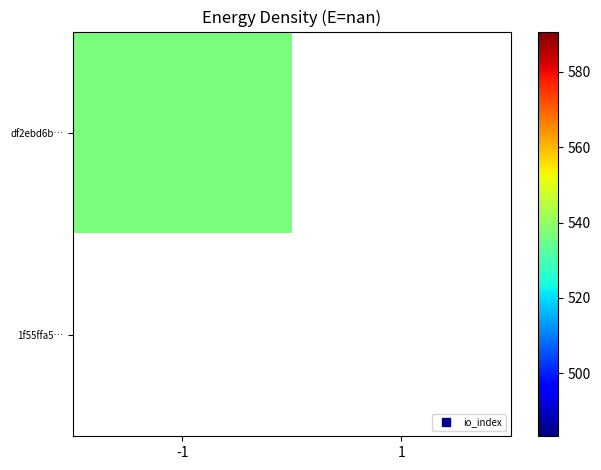

How many categories are shown in the chart?

2